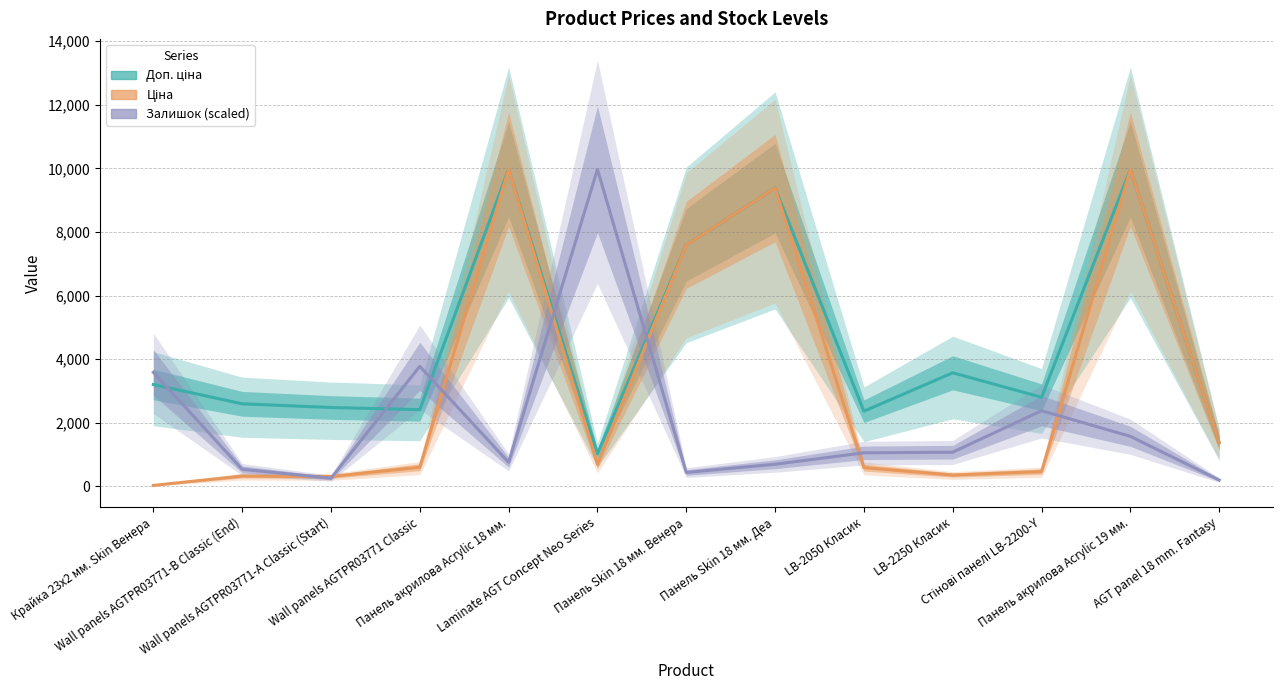

Where do Залишок (scaled) and Ціна first cross each other?

Wall panels AGTPR03771-B Classic (End) and Wall panels AGTPR03771-А Classic (Start)